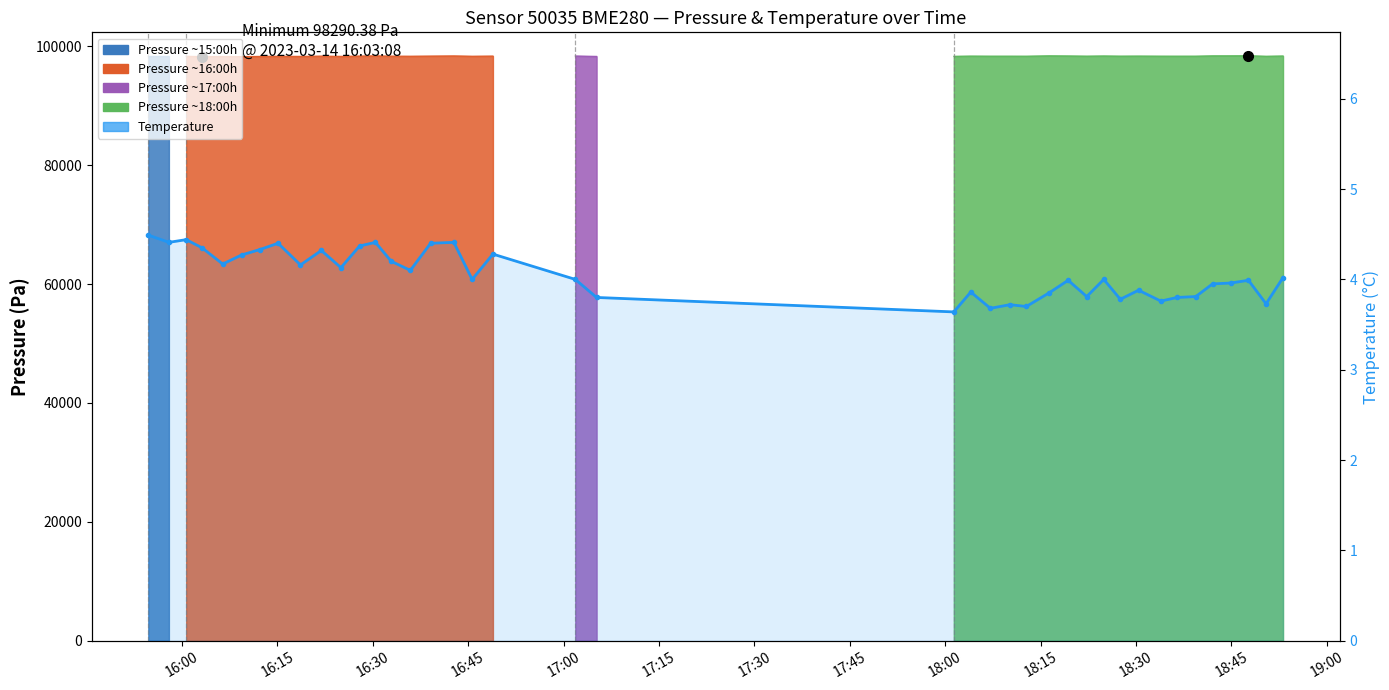

Reading left to right, list all the values displayed in this chart.

4.5	4.4	4.4	4.3	4.2	4.3	4.3	4.4	4.2	4.3	4.1	4.4	4.4	4.2	4.1	4.4	4.4	4.0	4.3	4.0	3.8	3.6	3.9	3.7	3.7	3.7	3.9	4.0	3.8	4.0	3.8	3.9	3.8	3.8	3.8	4.0	4.0	4.0	3.7	4.0